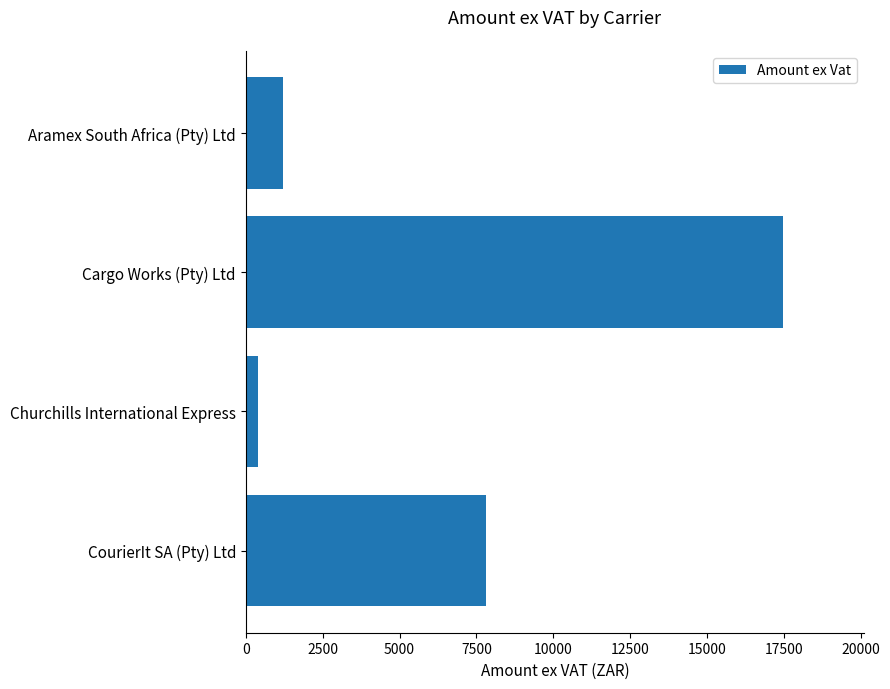

Between Aramex South Africa (Pty) Ltd and CourierIt SA (Pty) Ltd, which is larger?

CourierIt SA (Pty) Ltd